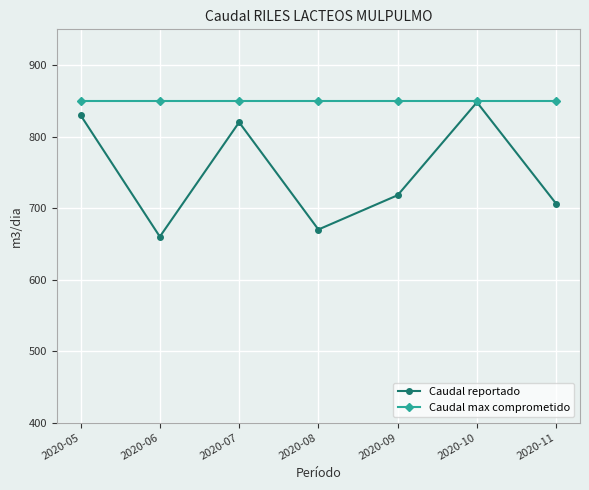

How many categories are shown in the chart?

7